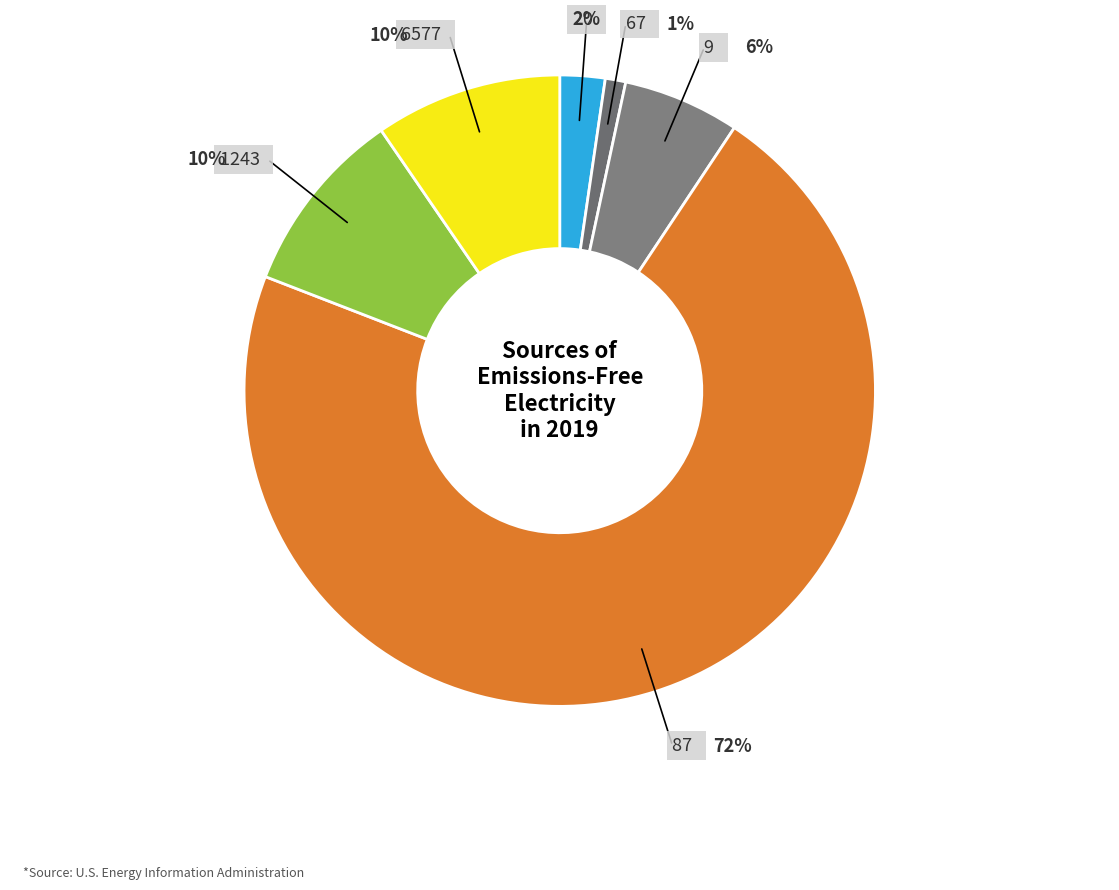

Which category accounts for the majority?

87